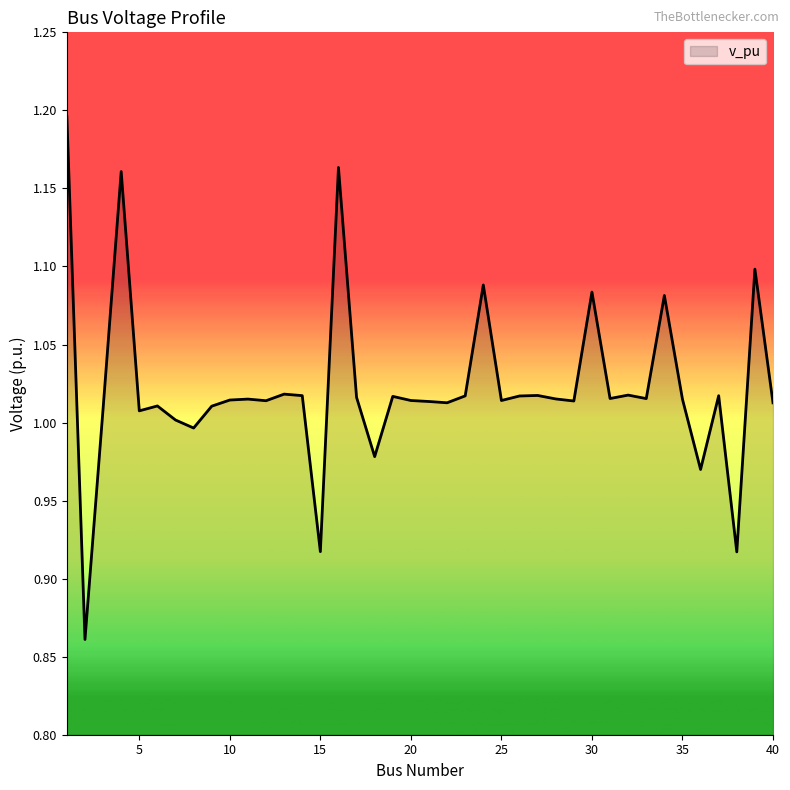

Does the chart display data point markers on the line(s)?

No